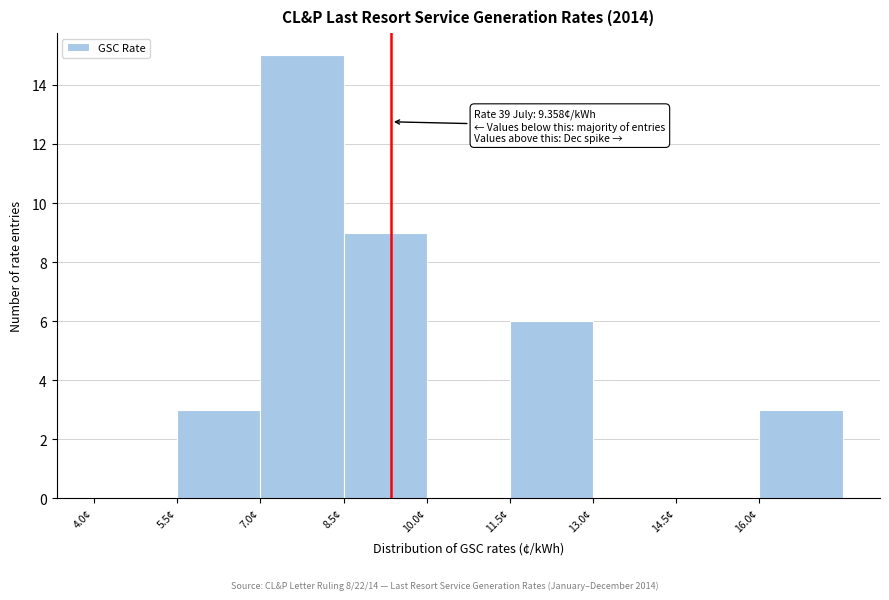

Over which range of the x-axis is the bar tallest?

7.0 to 8.5